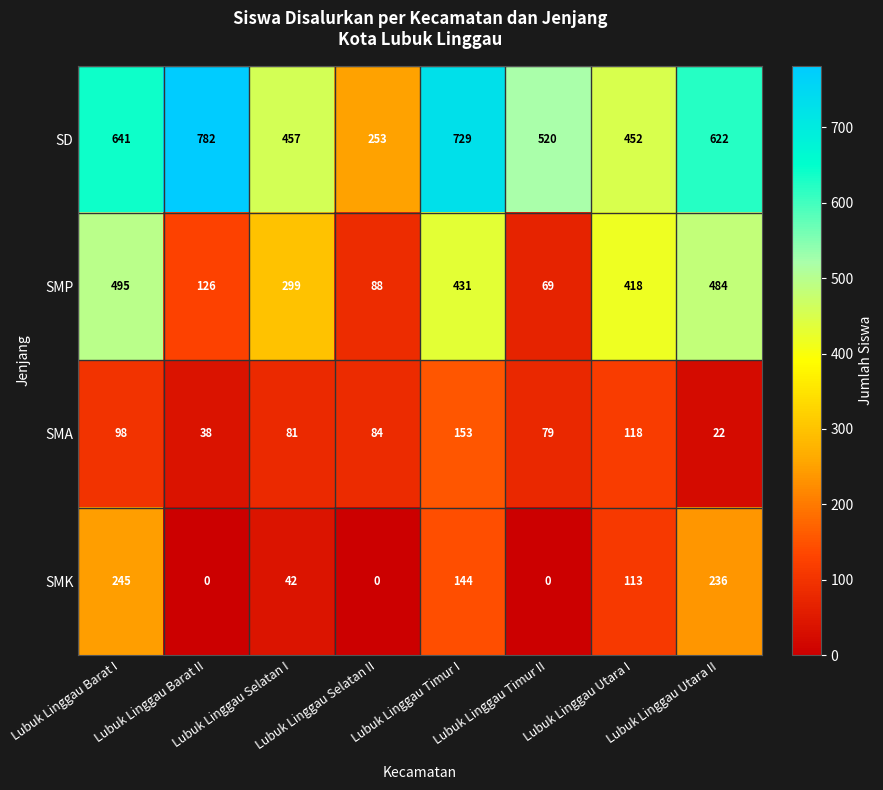

What is the average value of the SMA series?

84